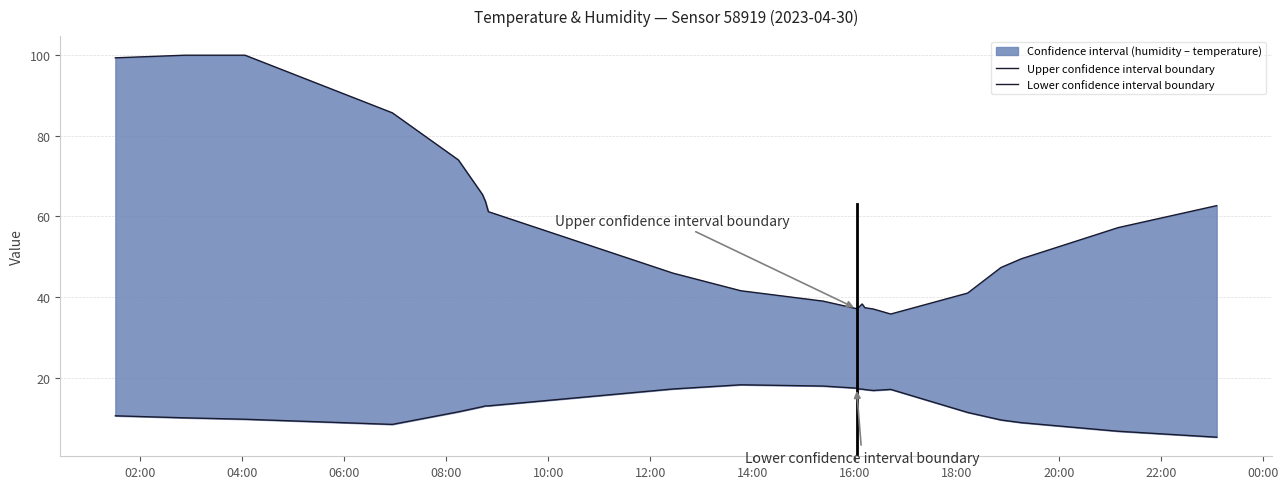

How many data points does each series have?

22